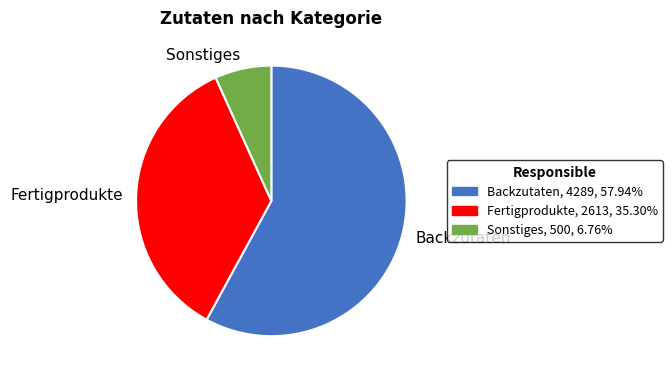

What is the ratio of the value at Fertigprodukte to the value at Sonstiges?

5.2